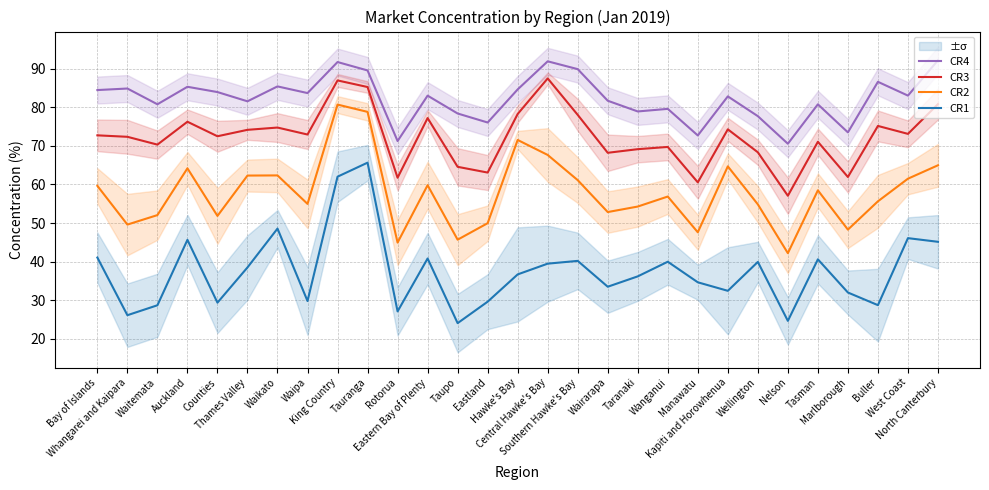

What position from the left is Rotorua?

11